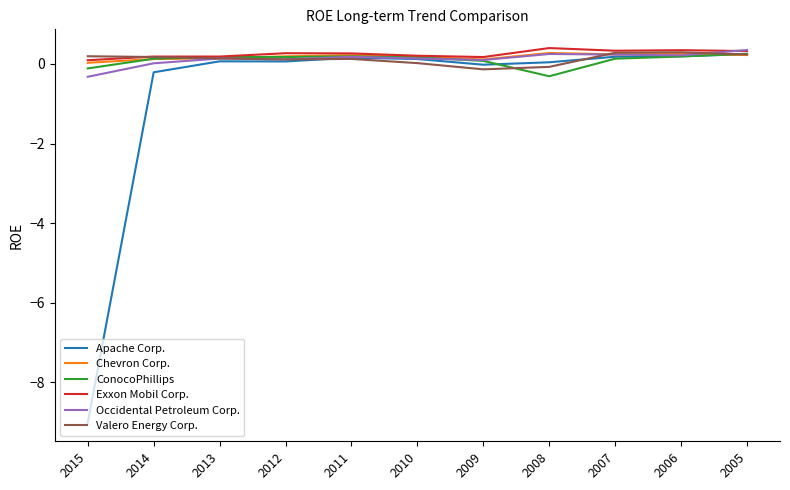

Is it true that Valero Energy Corp. equals 0.1 at 2013?

True